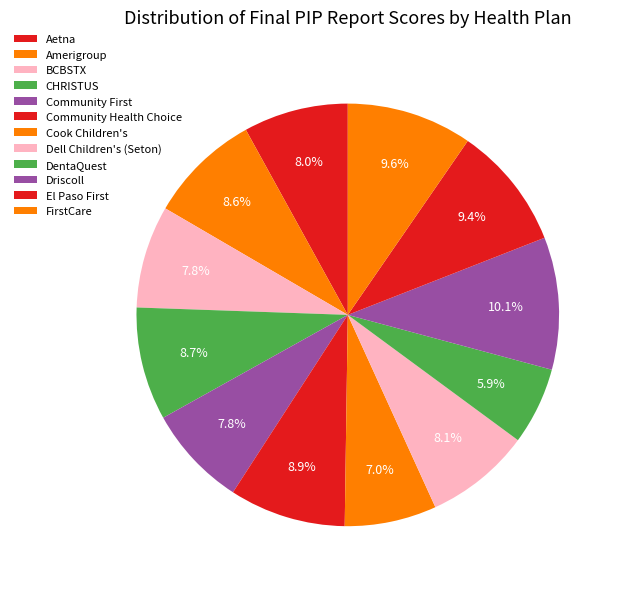

To the nearest percent, what is the average slice percentage?

8%